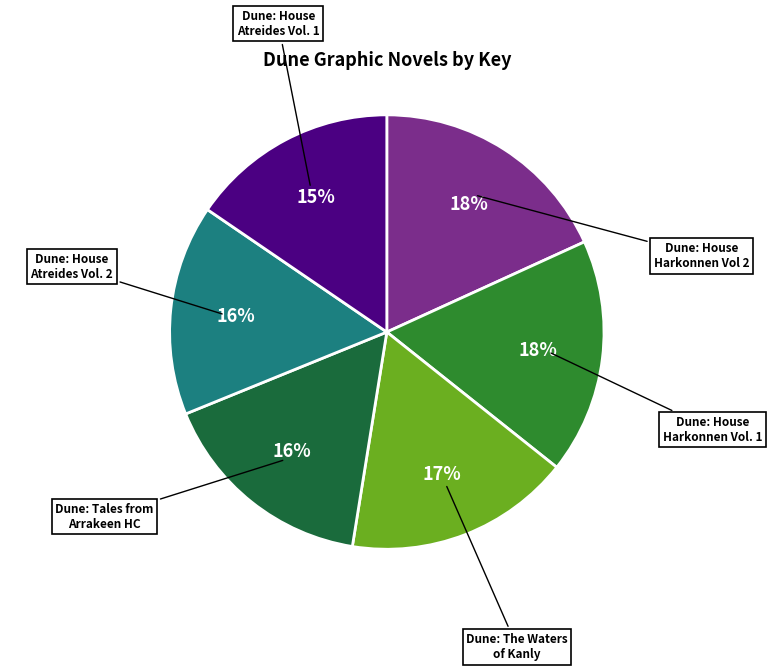

Is there a majority slice in this chart?

No